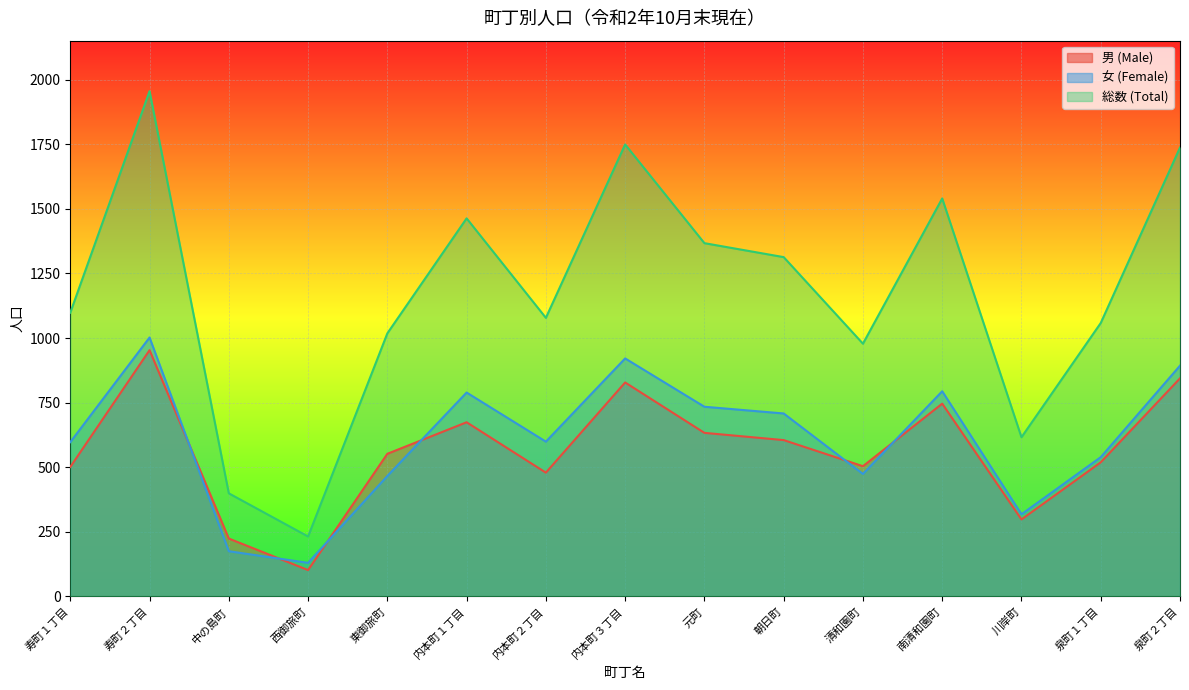

What is the approximate value of 総数 (Total) at 西御旅町, to the nearest 10?

230